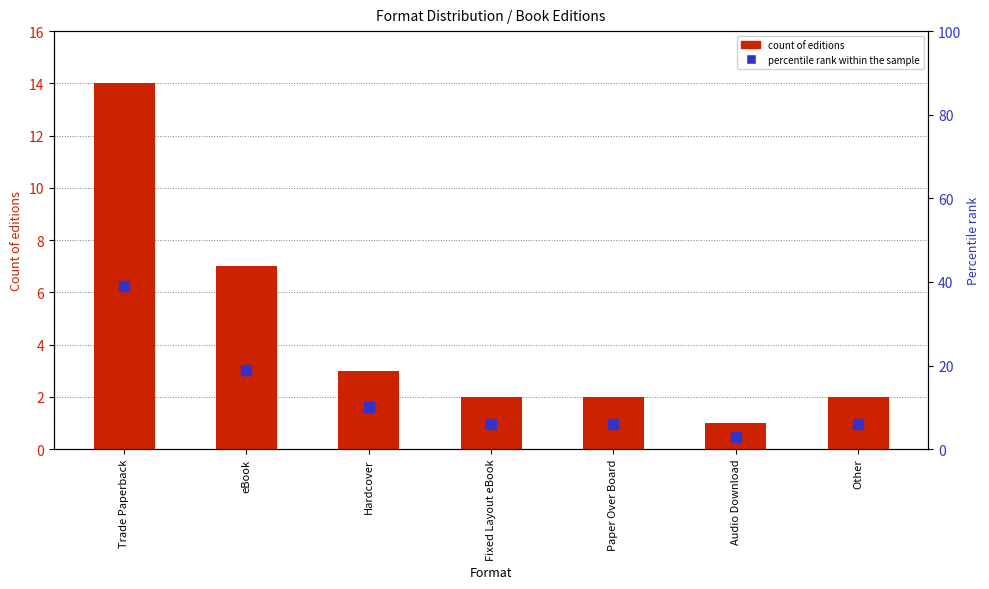

Is it true that count of editions equals 7 at eBook?

True